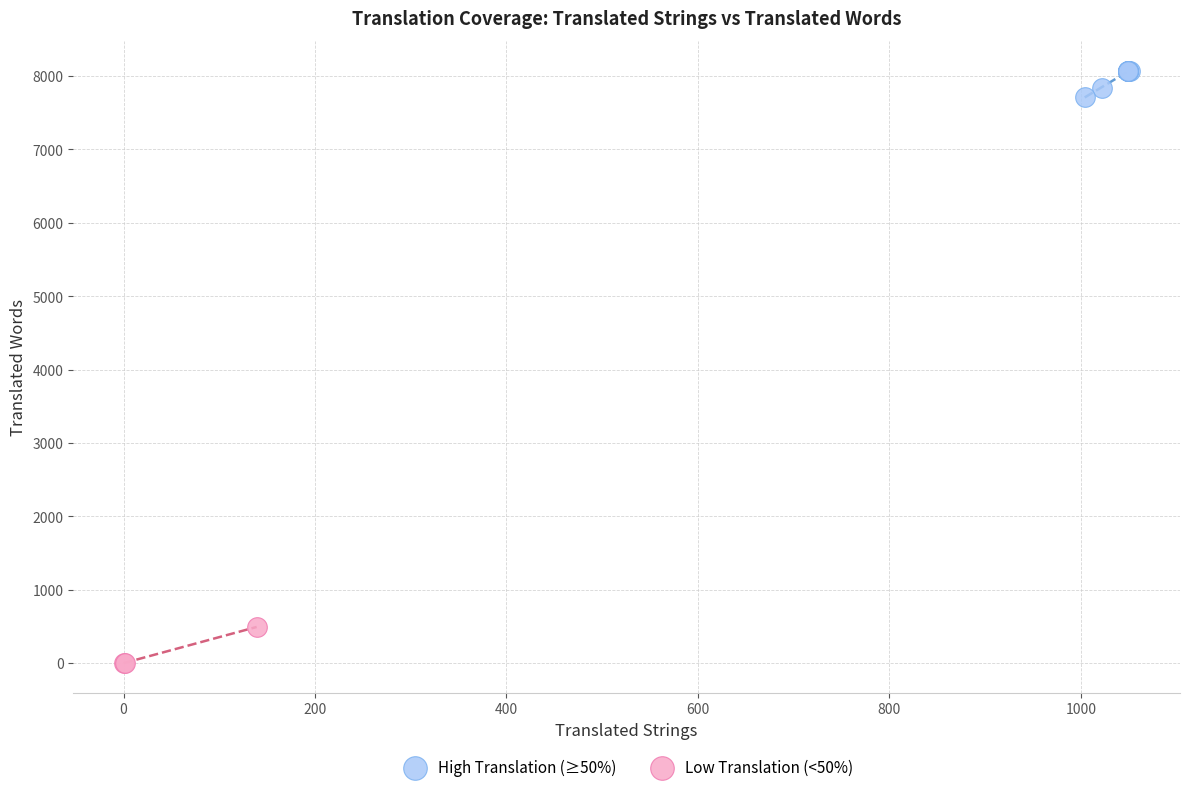

Which series reaches the maximum Y coordinate?

High Translation (≥50%)